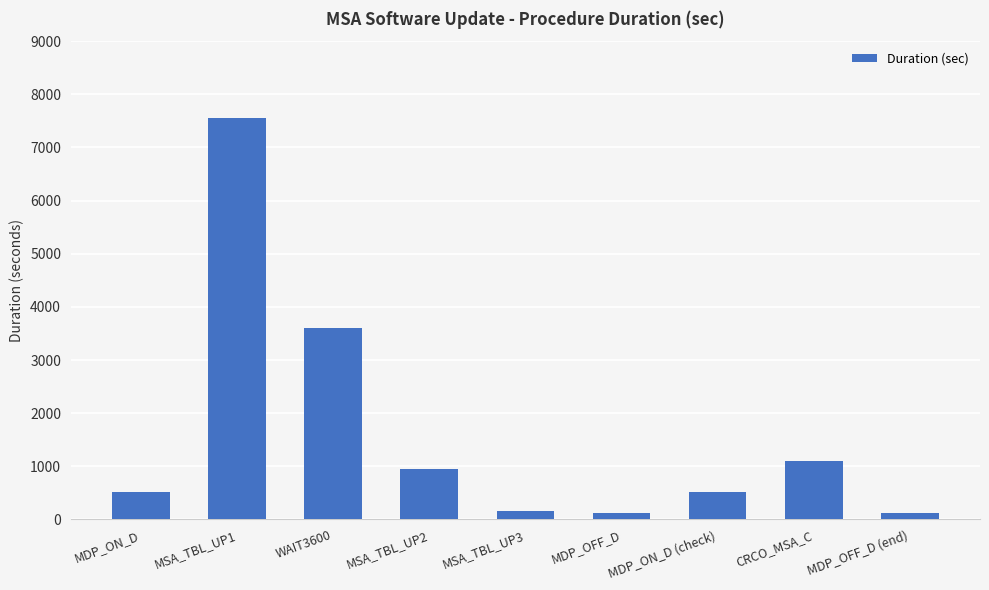

What is the value of the 4th bar from the left?

948